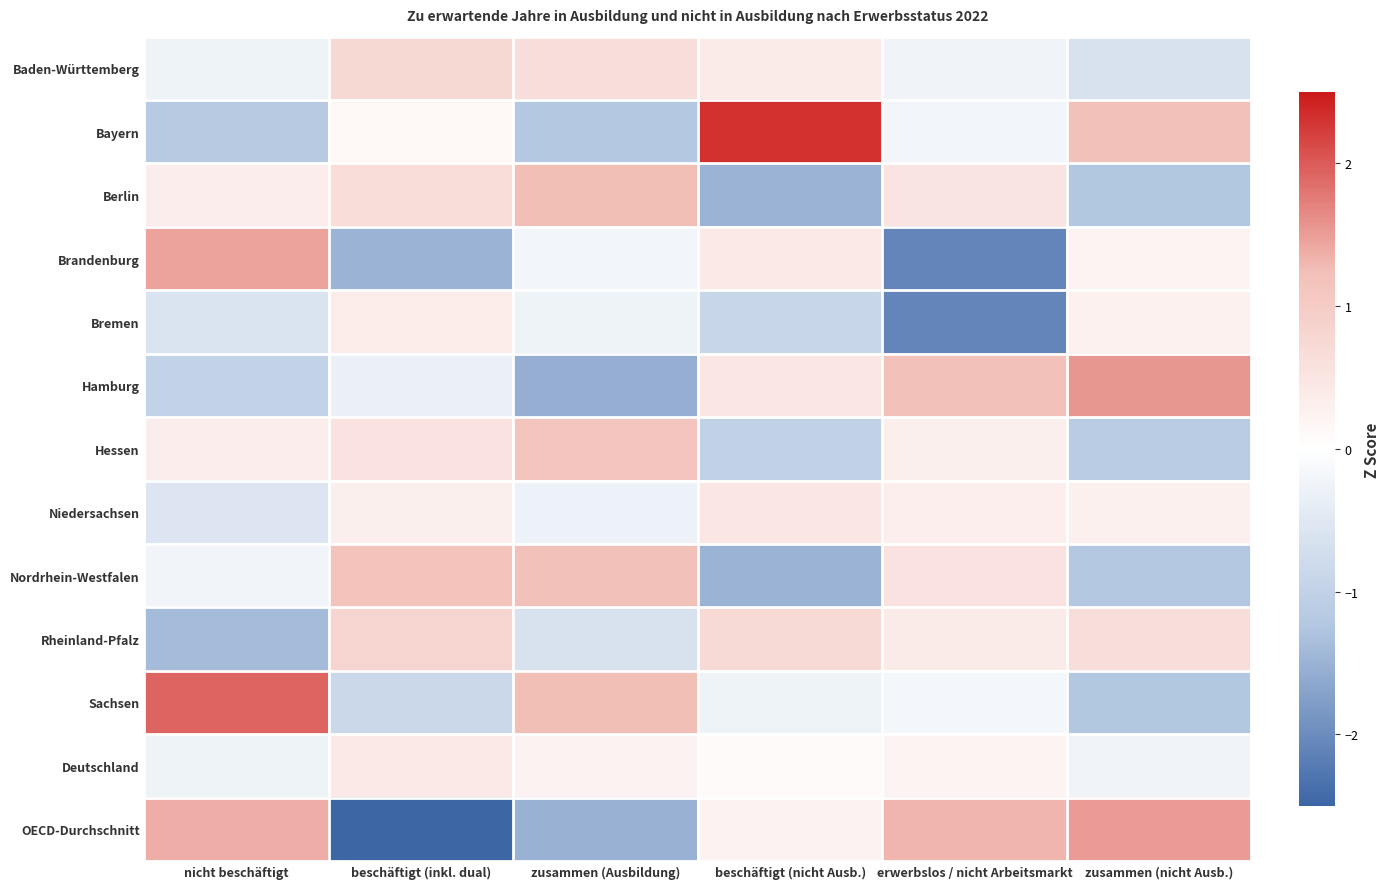

At how many categories does at least one series exceed 0?

6